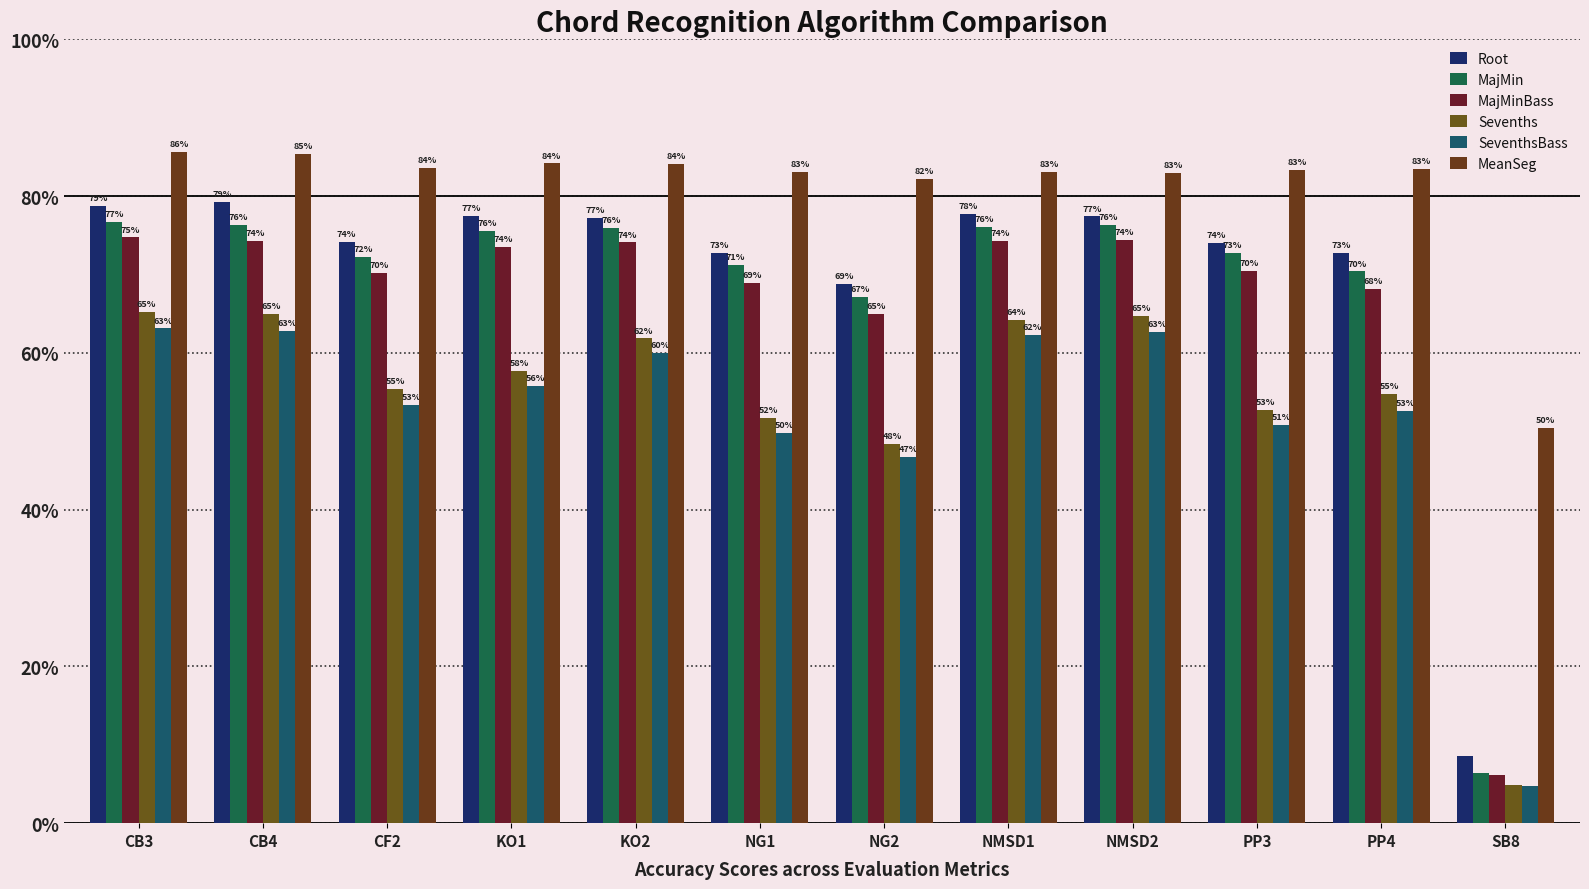

The value of MajMin at NMSD1 is 76.1. True or false?

True